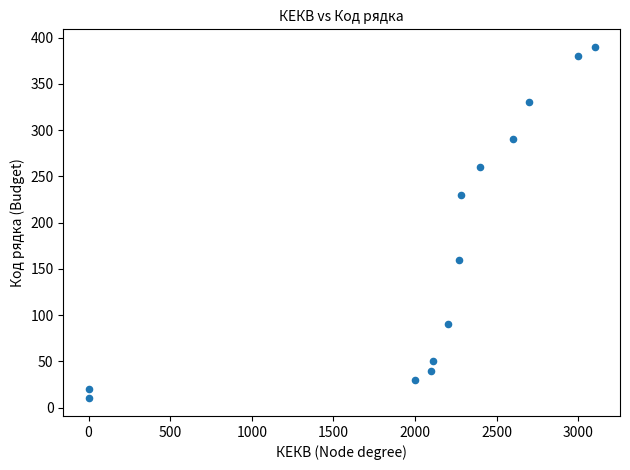

What Y value in the scatter plot is closest to 200?

230